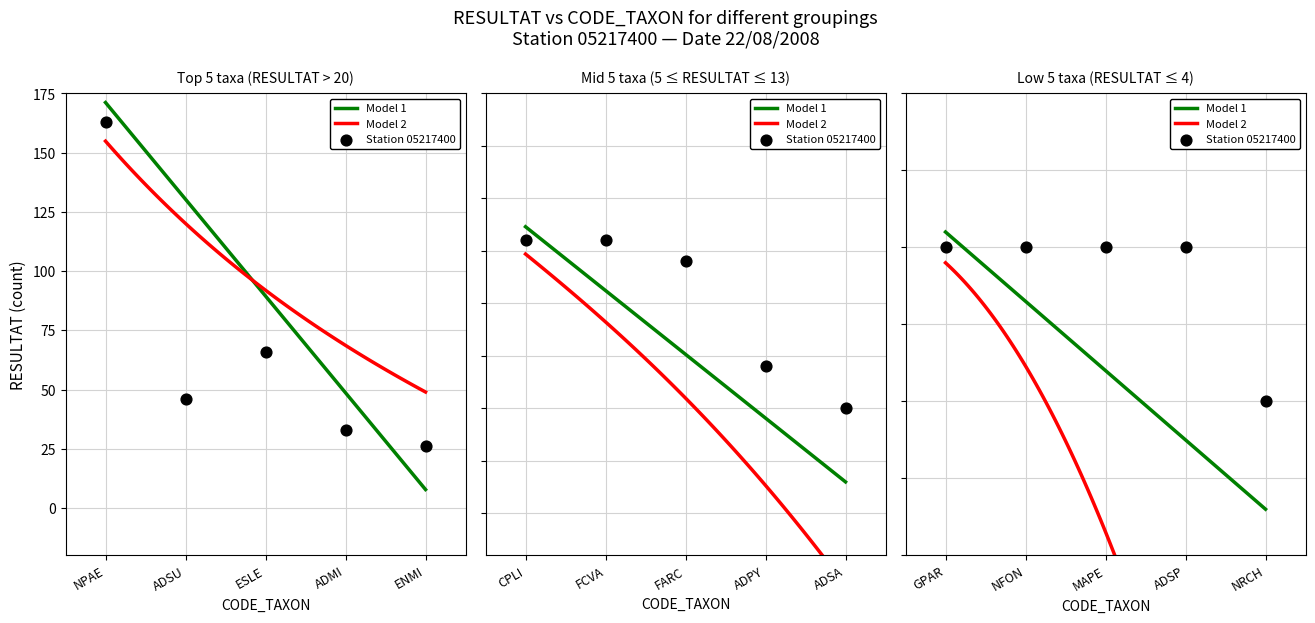

What is the change in value from FARC to MAPE?

-8